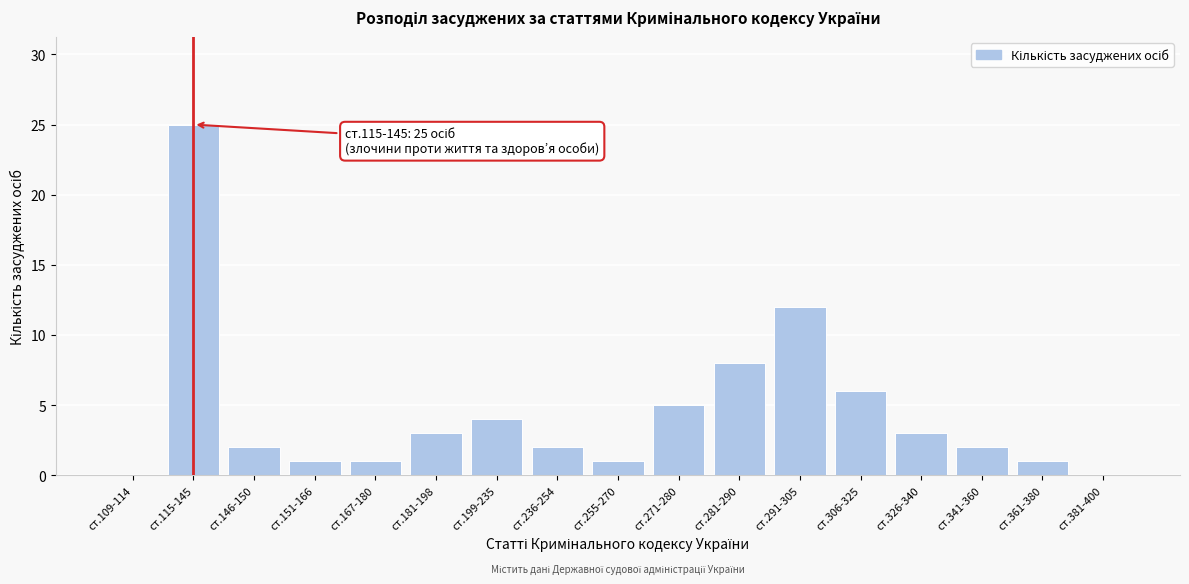

Reading left to right, extract all data points from this chart.

ст.109-114=0	ст.115-145=25	ст.146-150=2	ст.151-166=1	ст.167-180=1	ст.181-198=3	ст.199-235=4	ст.236-254=2	ст.255-270=1	ст.271-280=5	ст.281-290=8	ст.291-305=12	ст.306-325=6	ст.326-340=3	ст.341-360=2	ст.361-380=1	ст.381-400=0